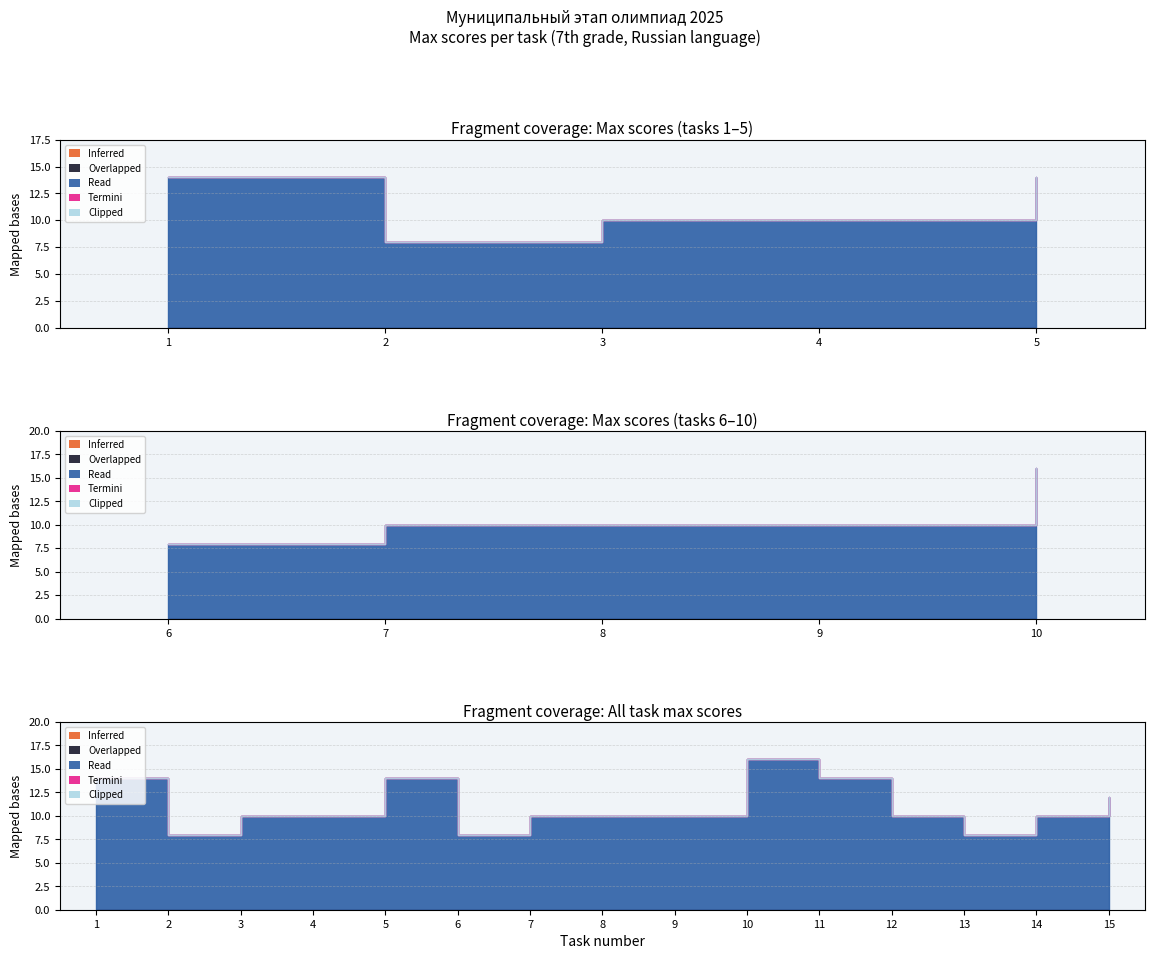

What are all the series names shown in the legend?

Inferred, Overlapped, Read, Termini, Clipped